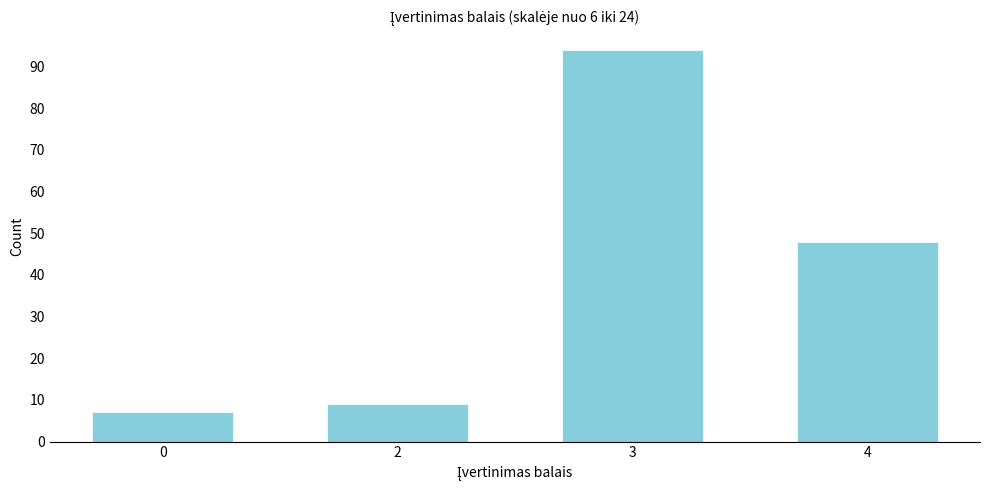

Reading left to right, what are all the values shown in this chart?

7	9	94	48